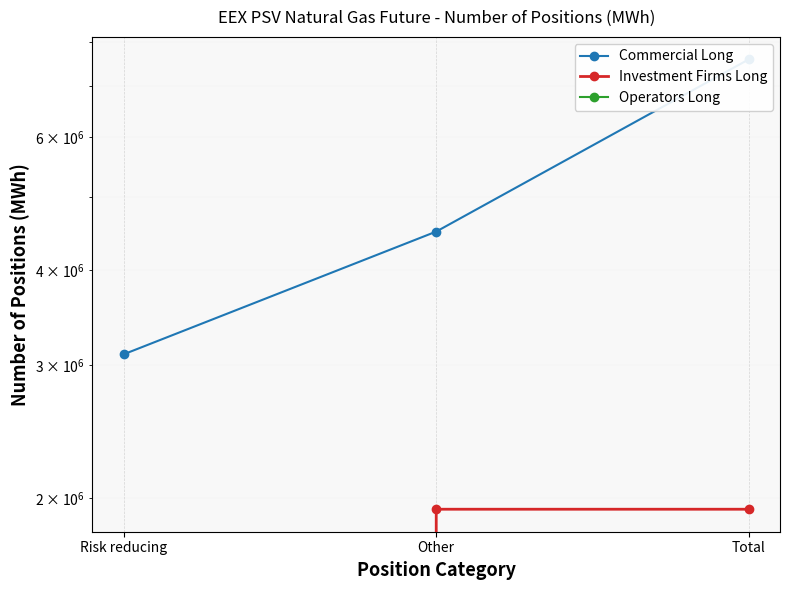

Is the value of Investment Firms Long at Risk reducing greater than the value of Operators Long at Other?

No